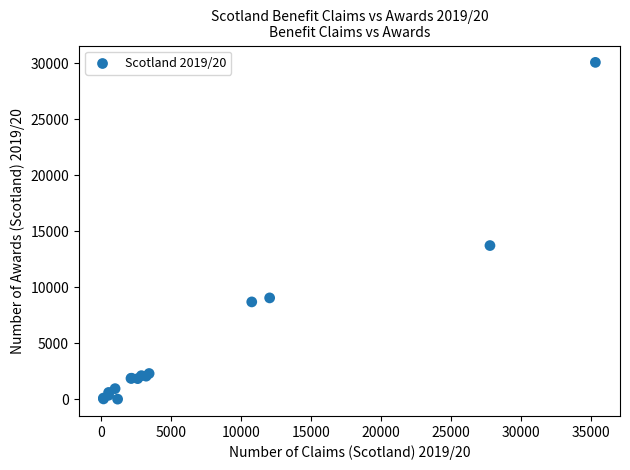

What Y value in the scatter plot is closest to 15058?

13736.7